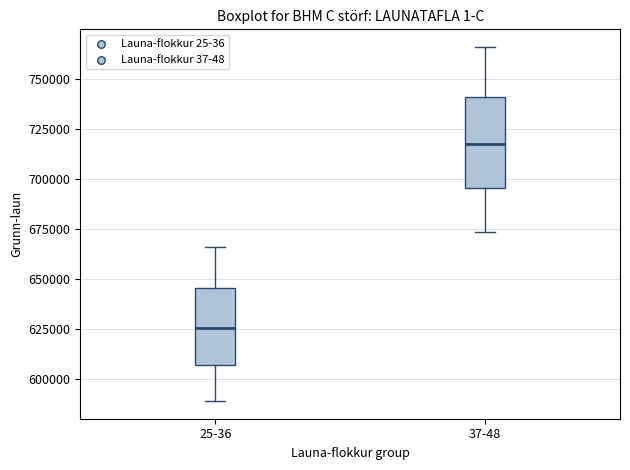

Which box has the lowest median line?

25-36